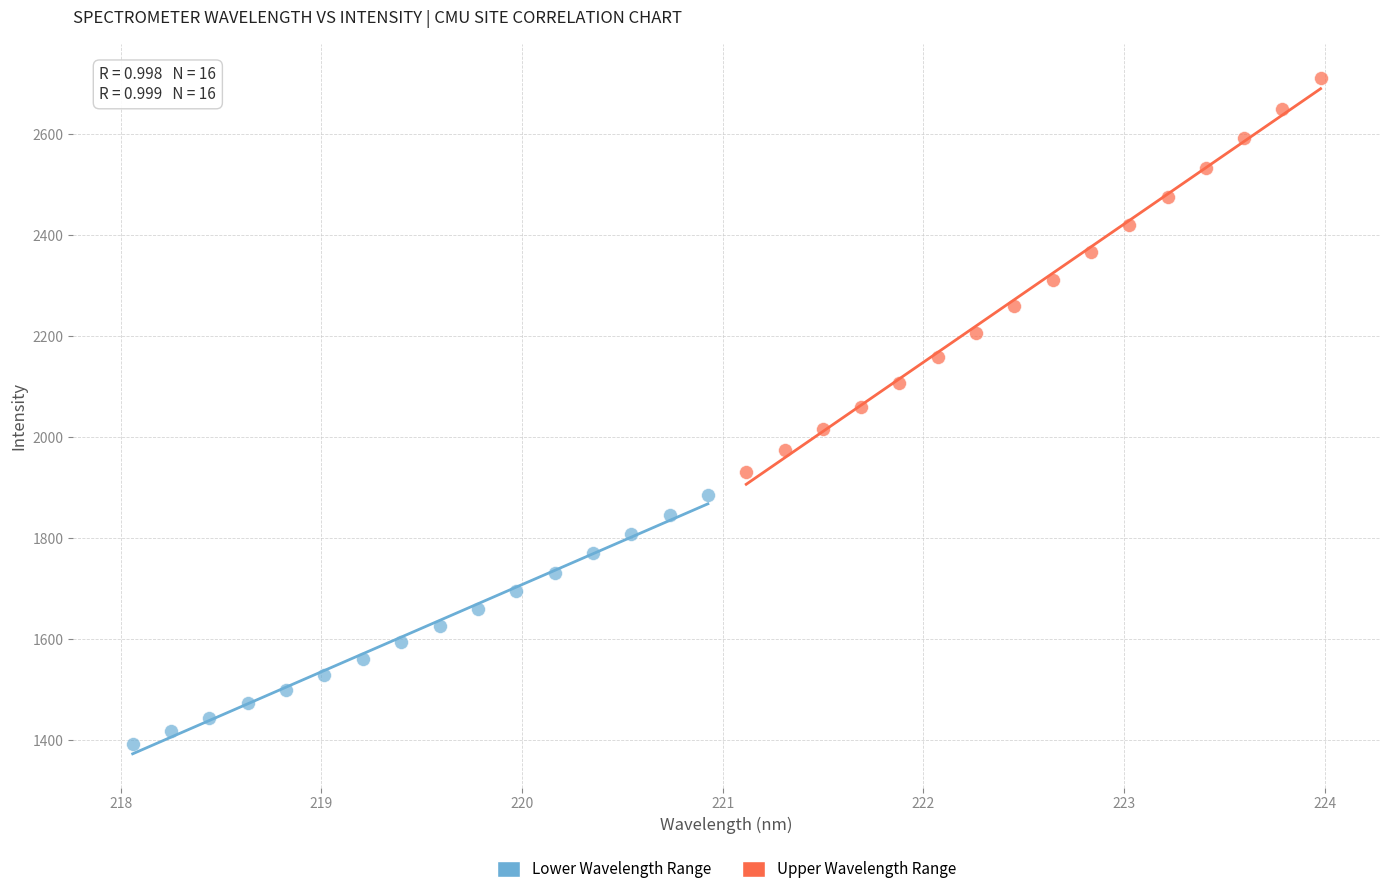

Which series contains the highest Y value?

Upper Wavelength Range